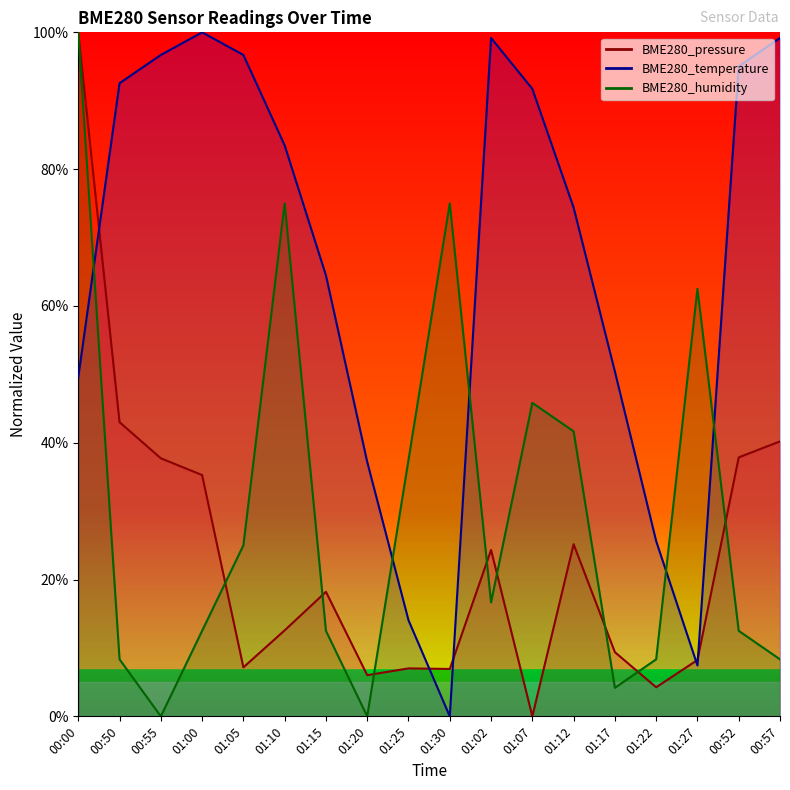

What is the maximum value shown in the chart?

100.0